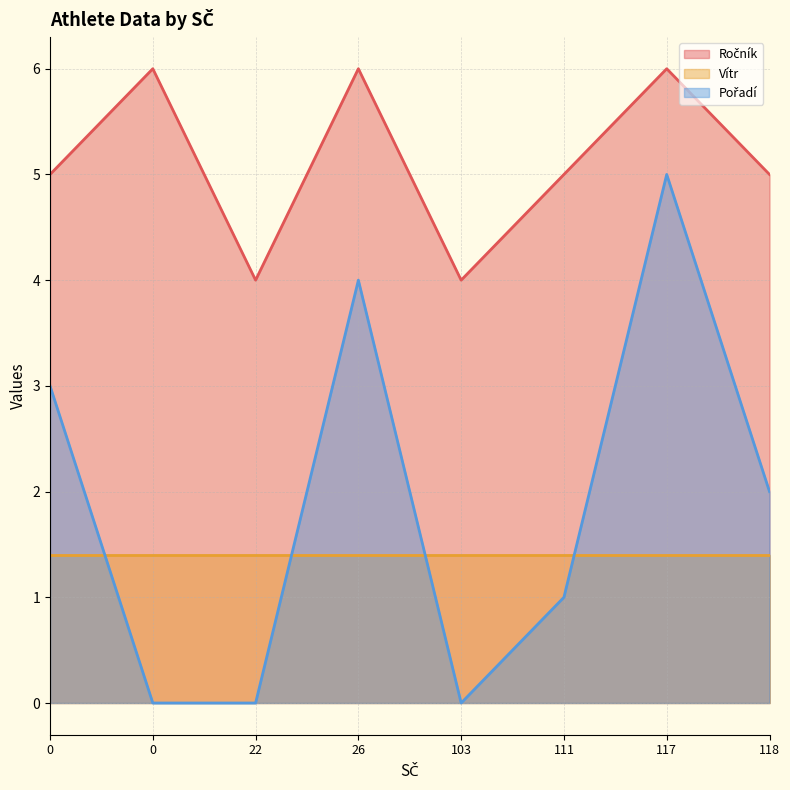

Is the value of Vítr at 118 greater than the value of Ročník at 26?

No